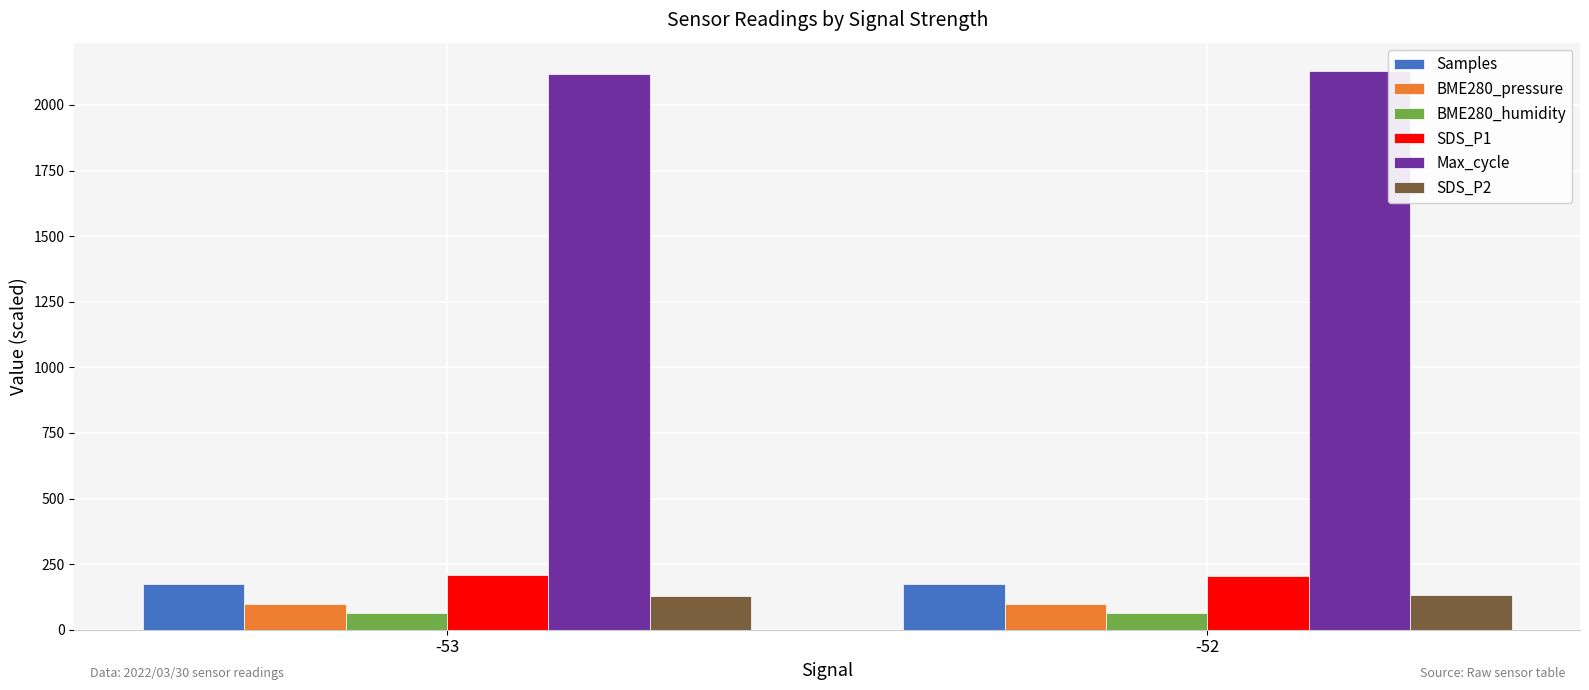

How many groups of bars are there?

2